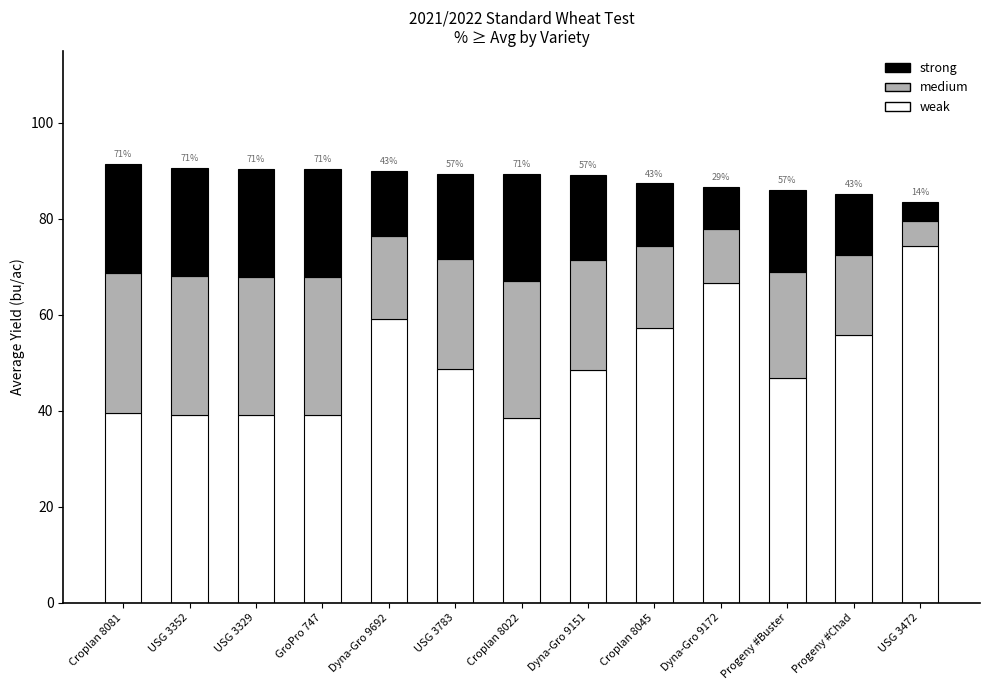

What is the difference between the weak values at Progeny #Buster and GroPro 747?

7.7